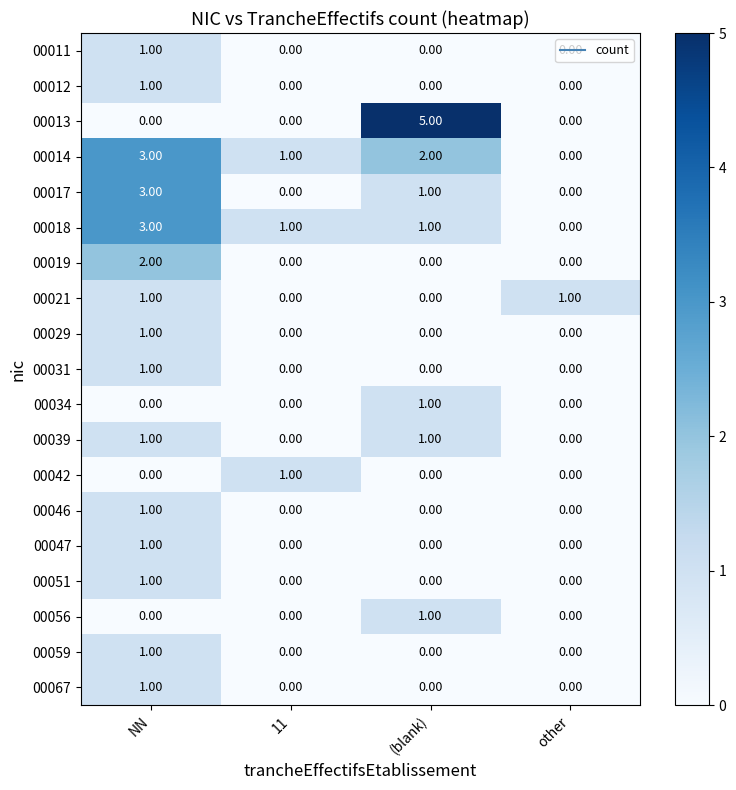

At which category is the sum across all series the highest?

NN